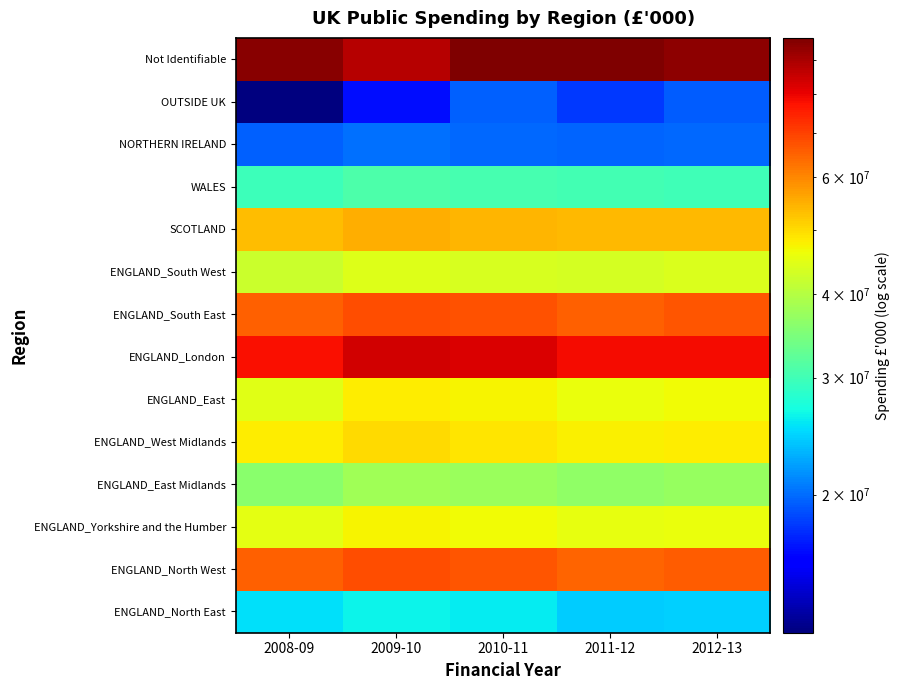

What is the difference between the highest and lowest values at 2010-11?

77524994.7